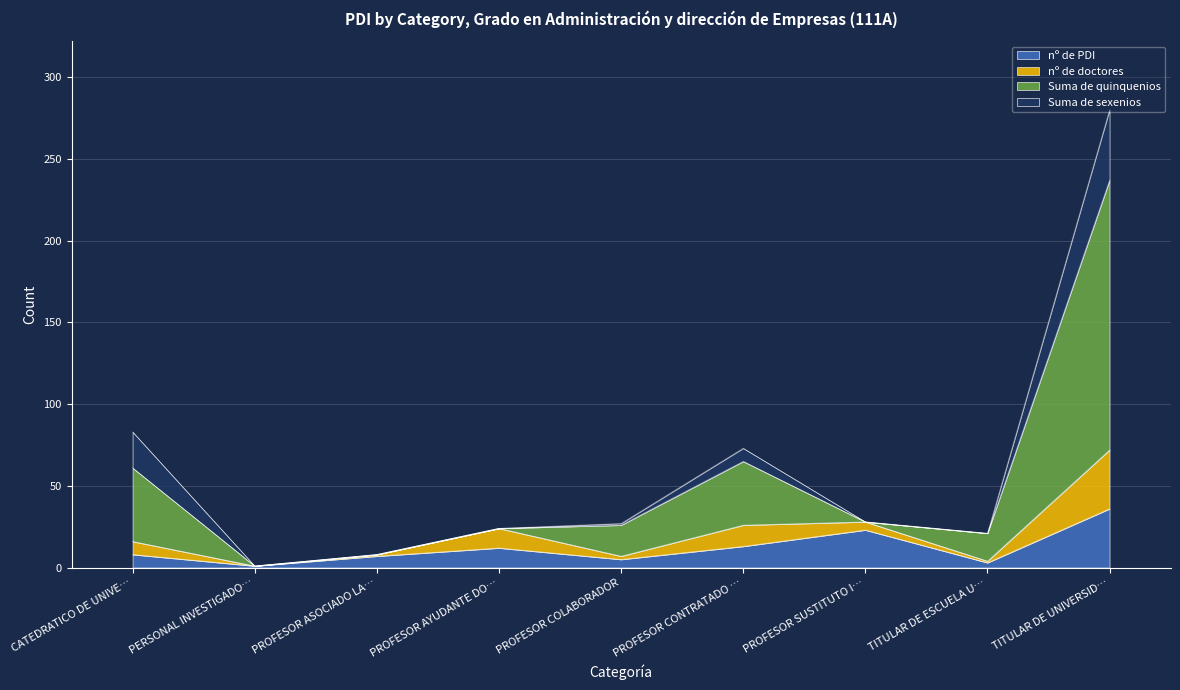

What is the maximum value for nº de PDI?

36